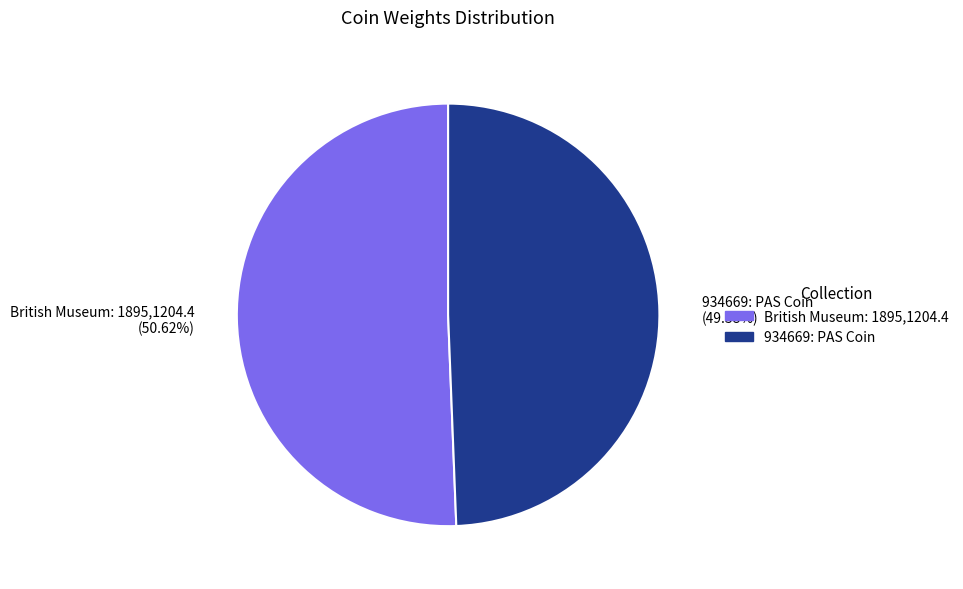

What is the smallest slice in the pie chart?

934669: PAS Coin (49.38%)